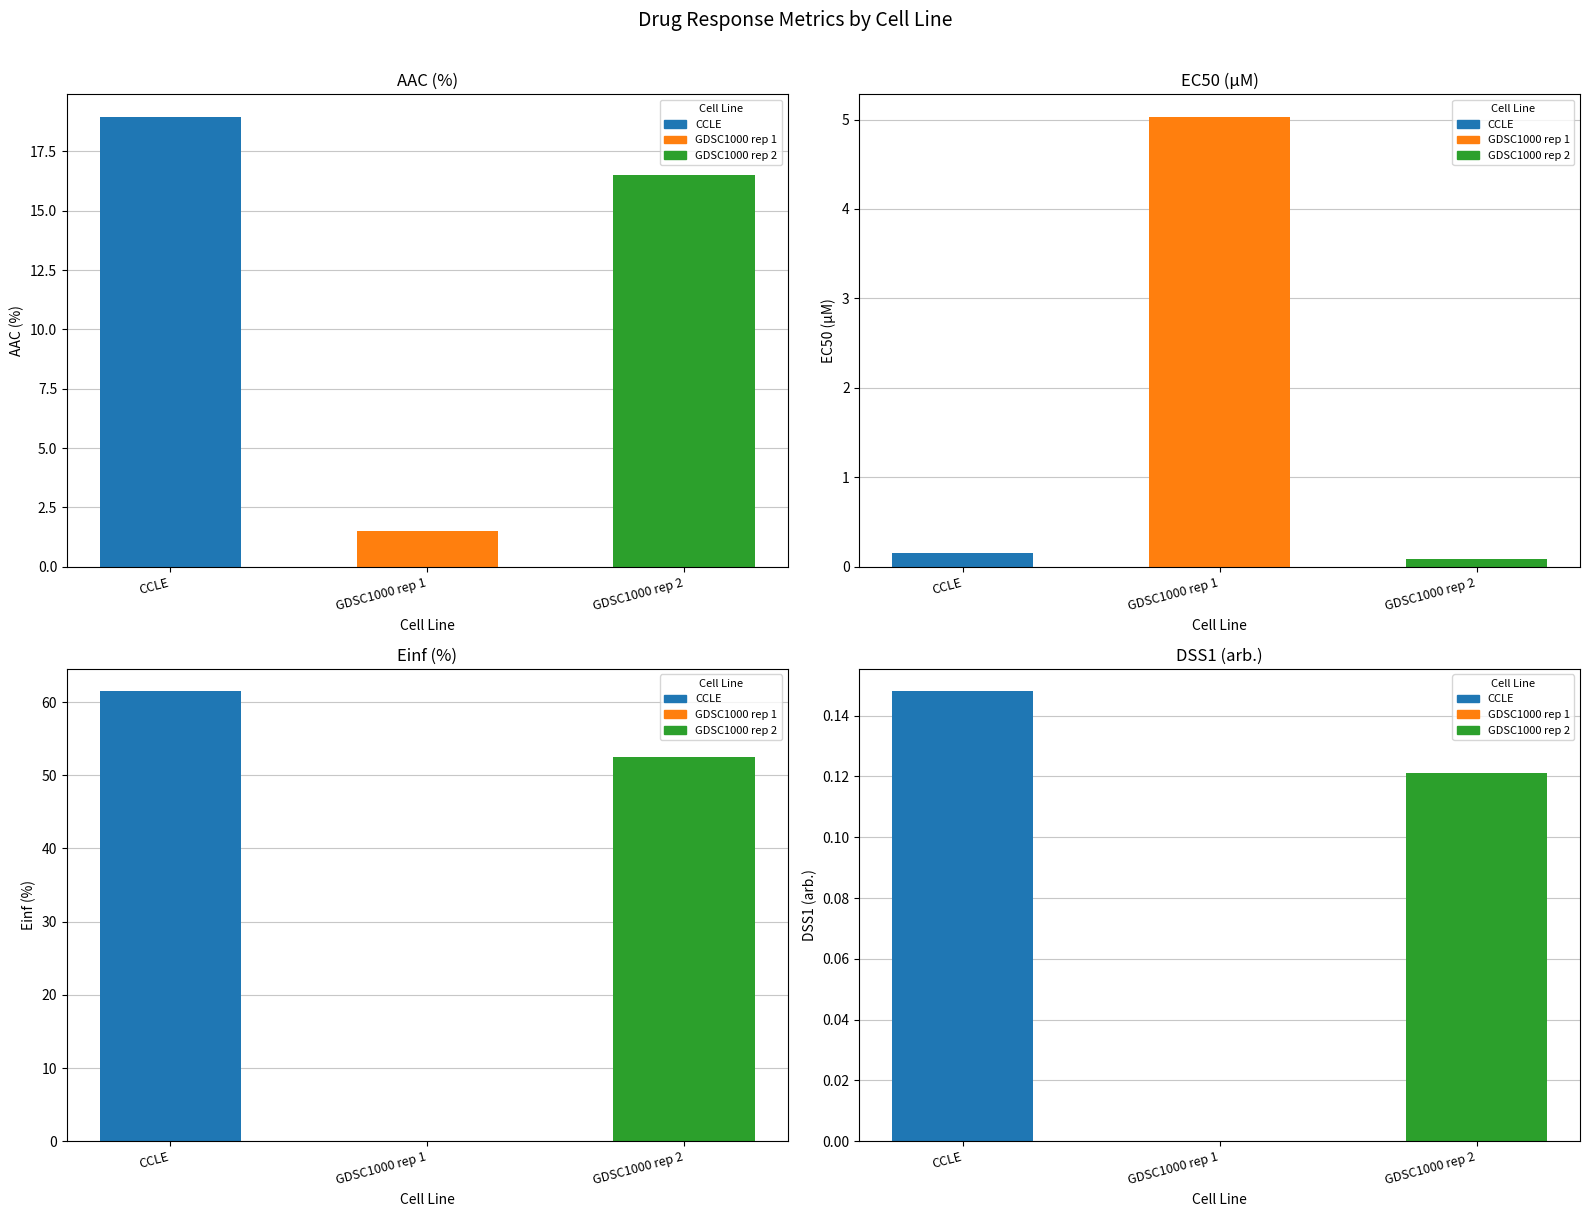

Which label corresponds to the largest value in the chart?

CCLE